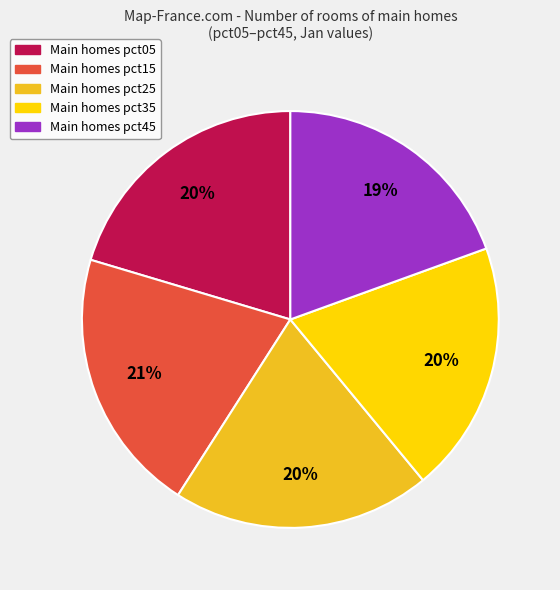

To the nearest percent, what is the average slice percentage?

20%